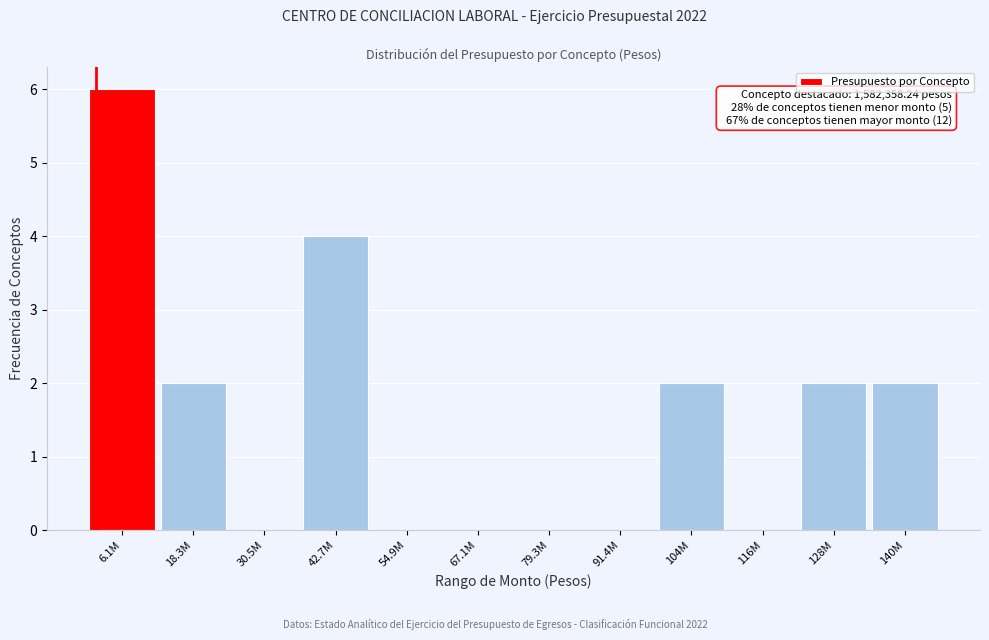

Reading left to right, list all the values displayed in this chart.

6.1M=6	18.3M=2	30.5M=0	42.7M=4	54.9M=0	67.1M=0	79.3M=0	91.4M=0	104M=2	116M=0	128M=2	140M=2